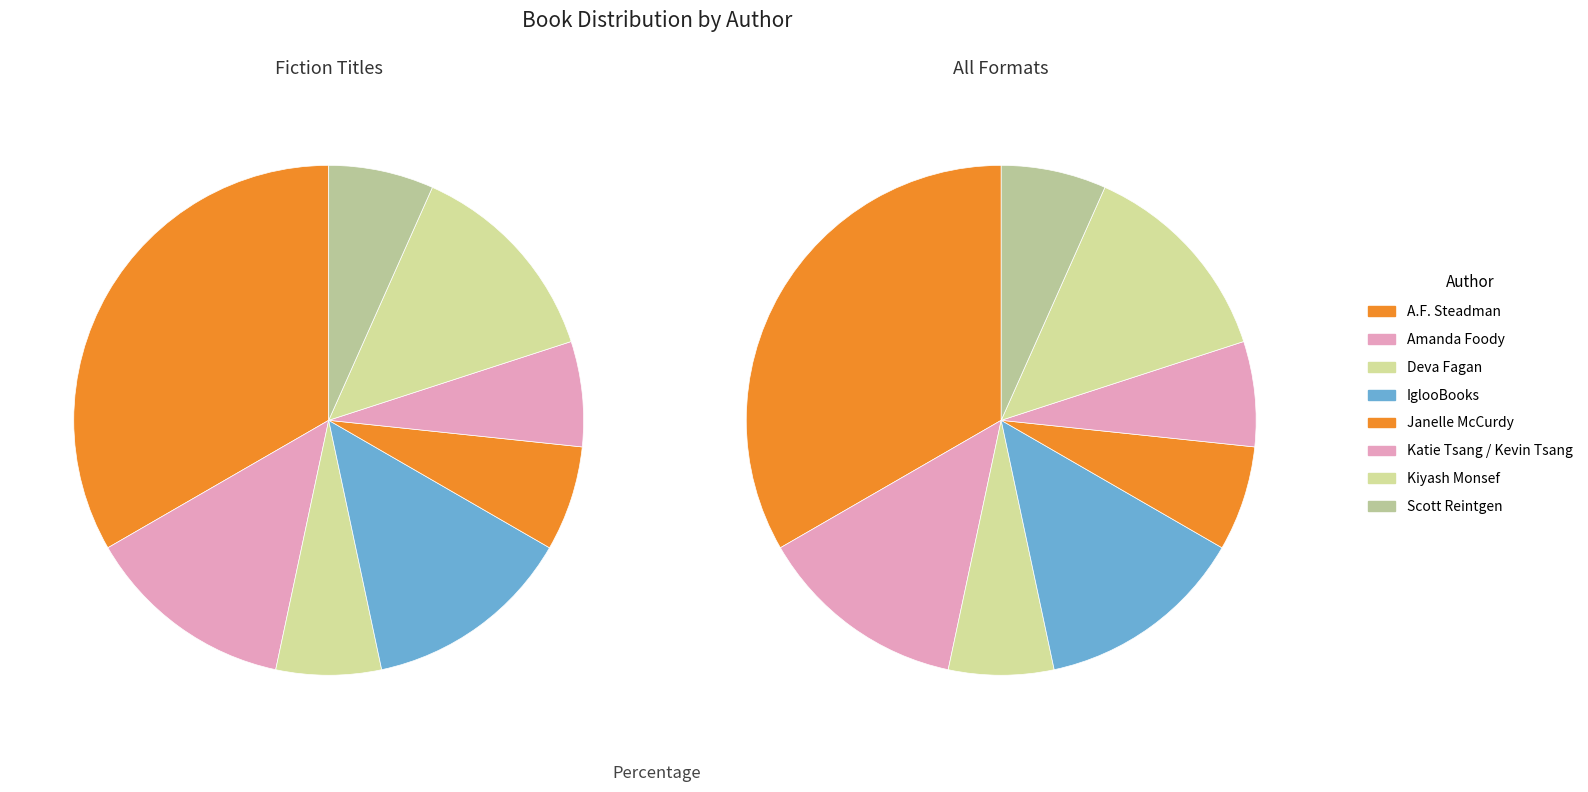

Is there any slice that represents more than half of the pie?

No